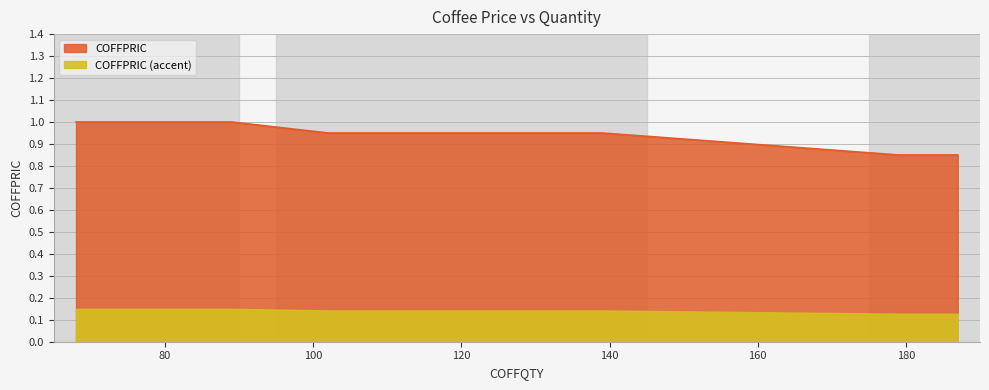

Does the chart have visible grid lines?

Yes